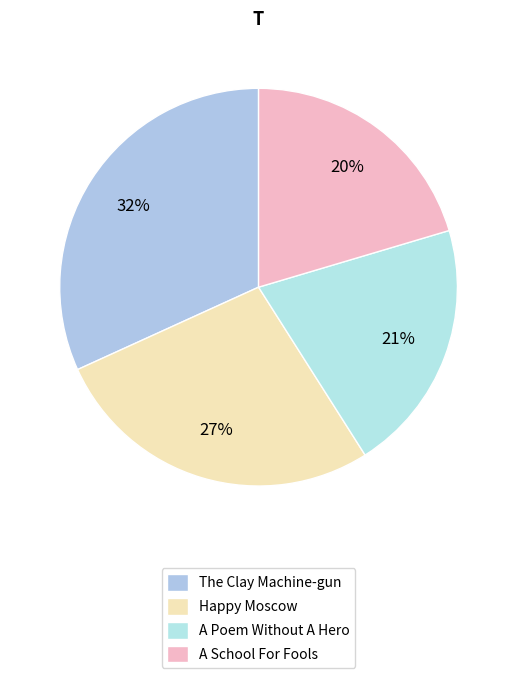

Count the number of slices in the pie.

4